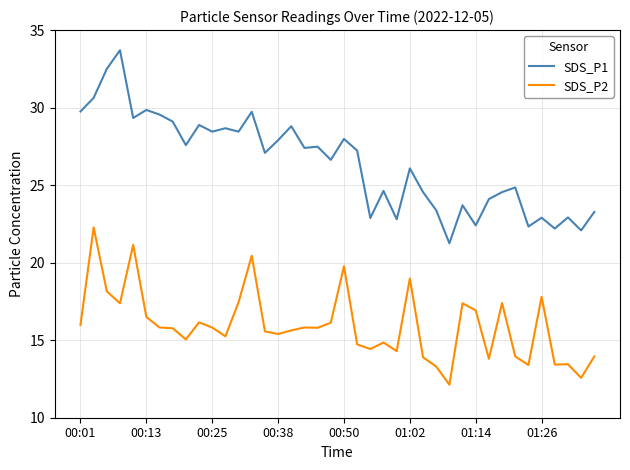

What is the difference between the maximum and minimum values in the SDS_P2 series?

10.1